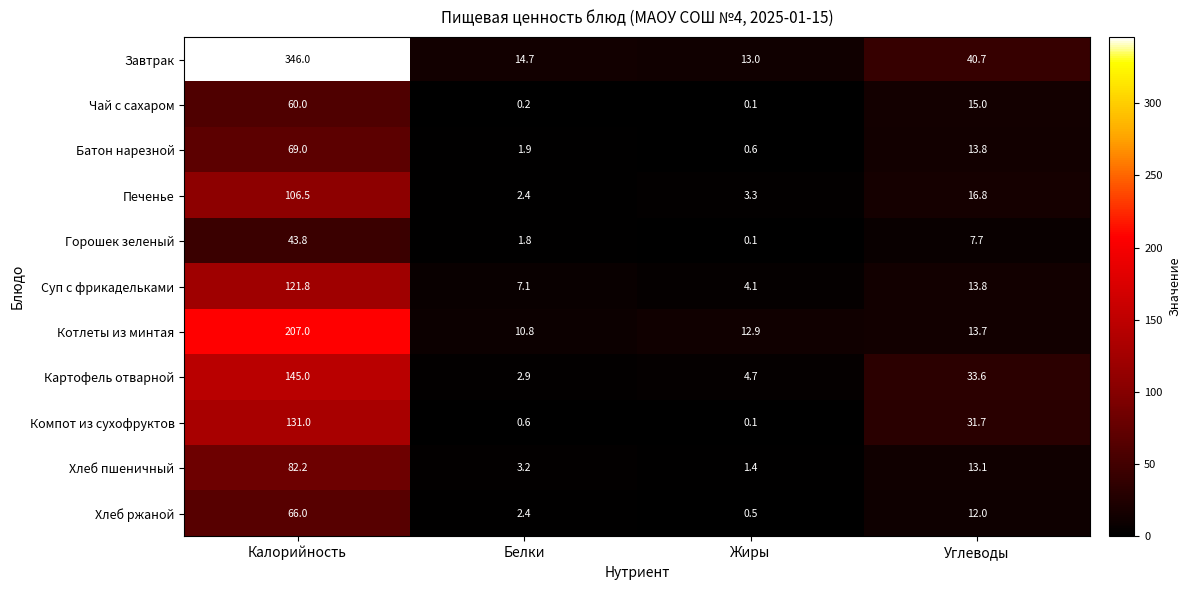

At which label is Картофель отварной closest to 73?

Углеводы